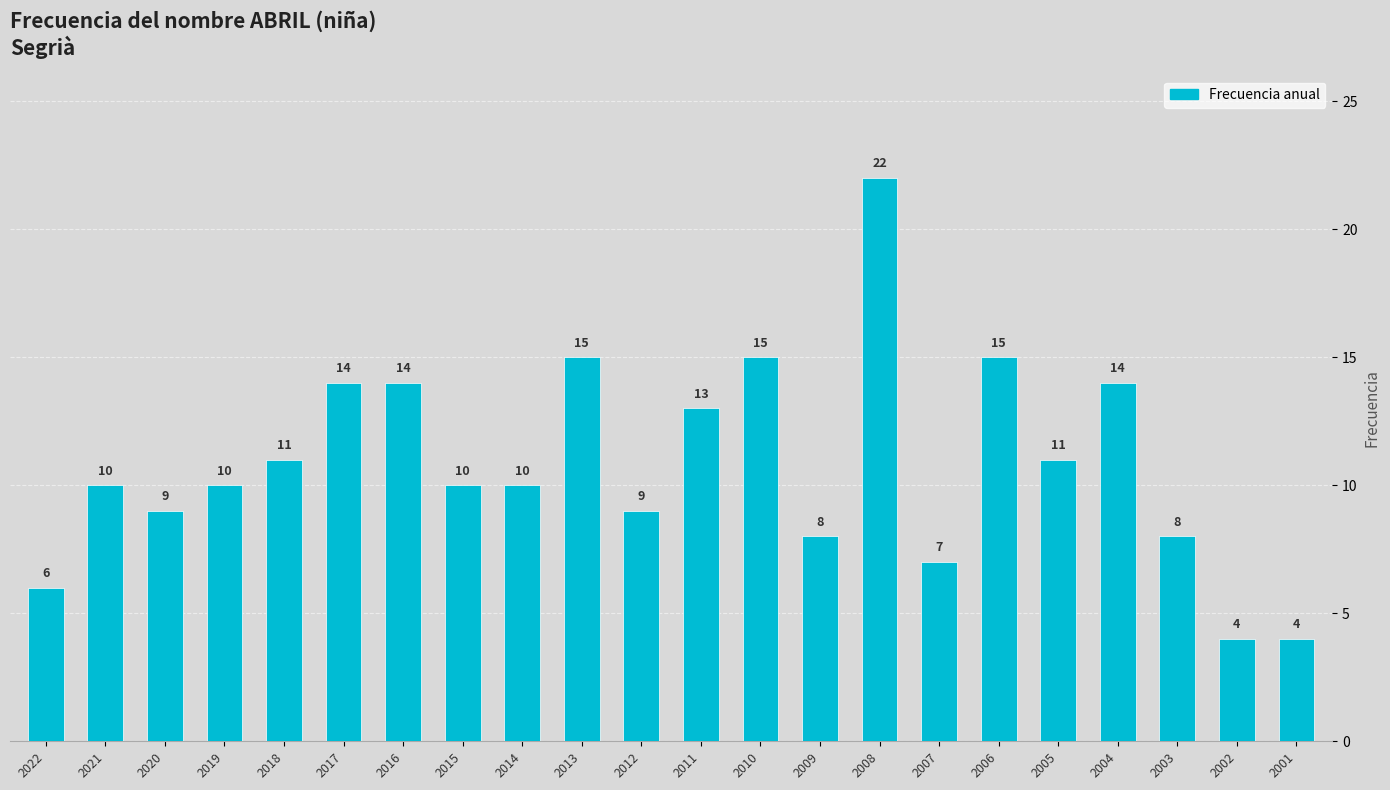

Which label corresponds to the largest value in the chart?

2008